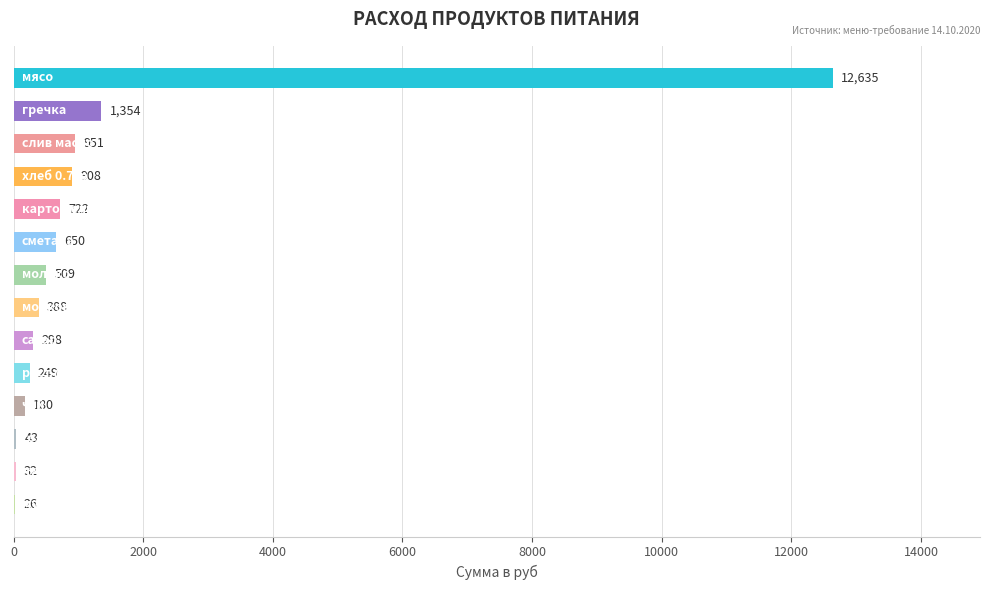

What is the greatest value displayed?

12635.0